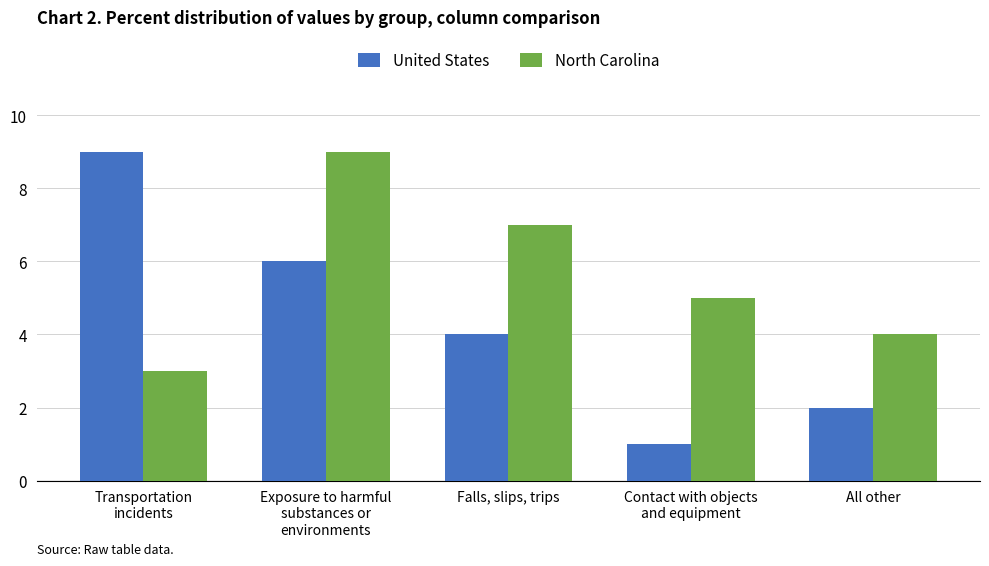

How many United States values are between 2 and 6?

3